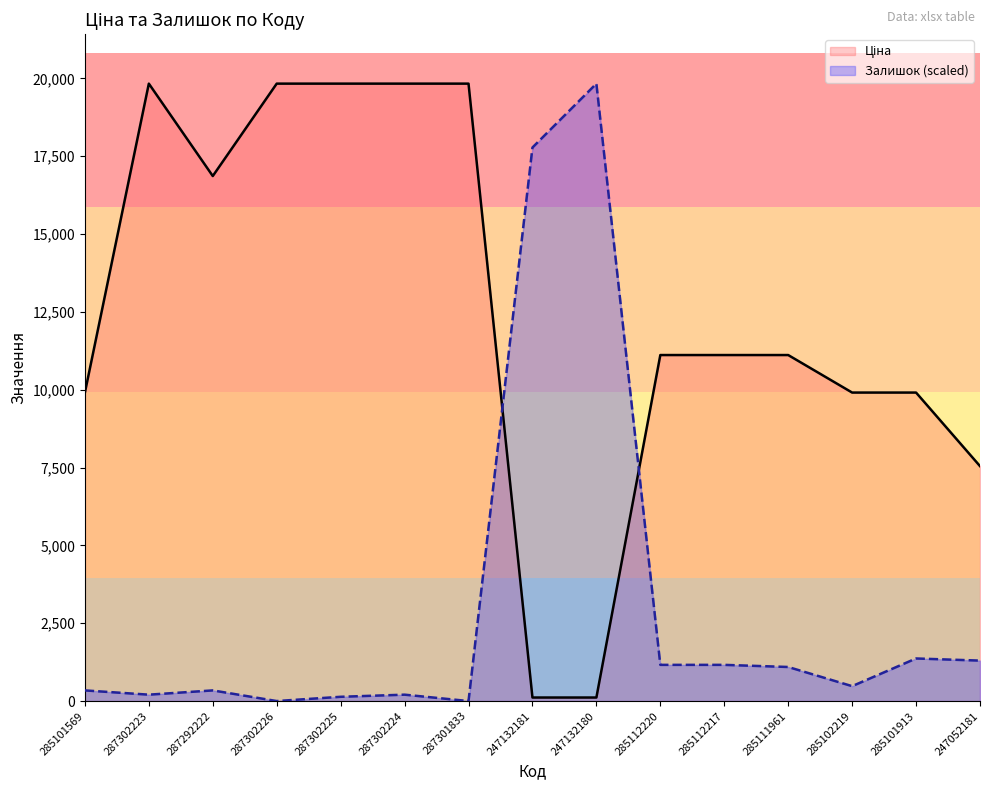

What is the label of the 3rd point from the right?

285102219